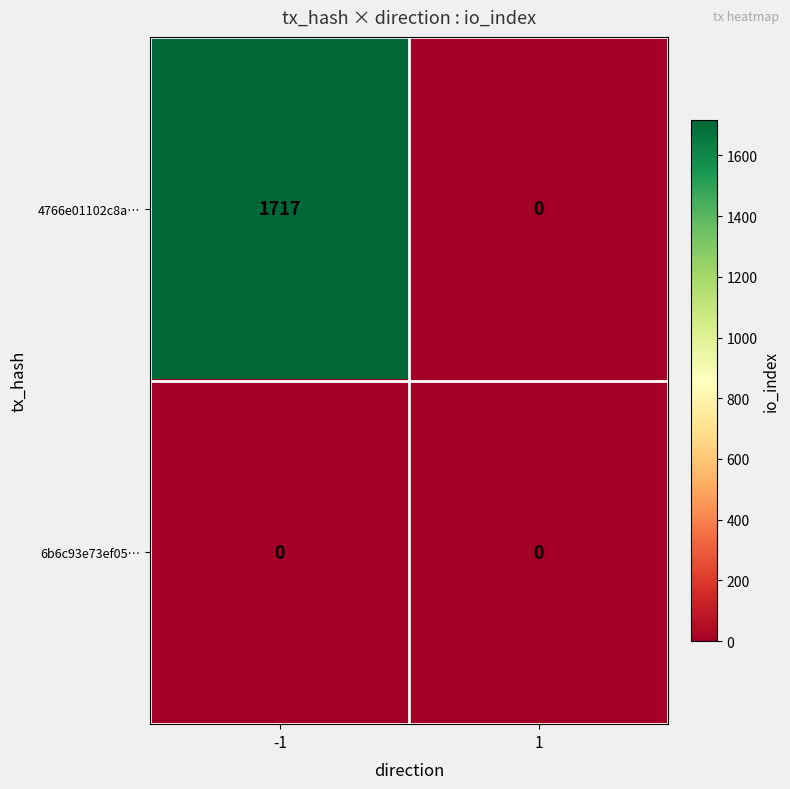

Which series has the largest total across all categories?

4766e01102c8a…